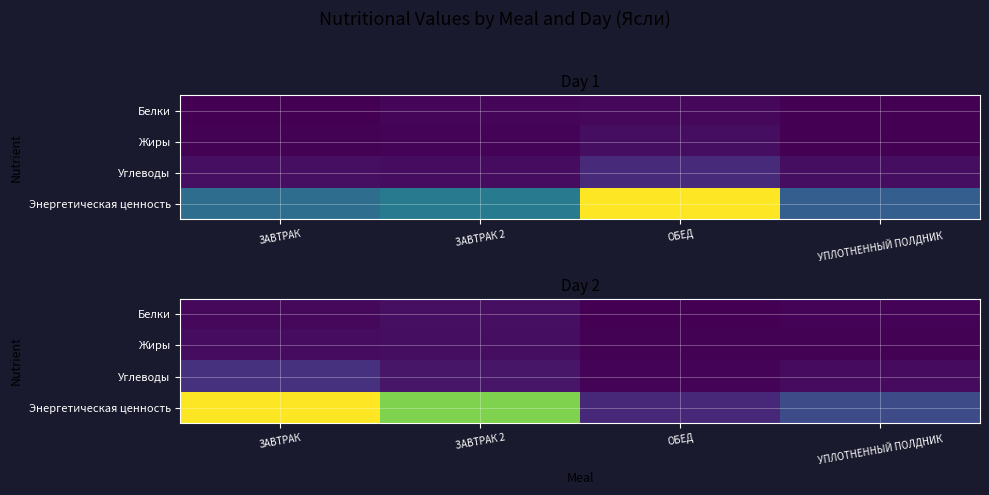

List the labels in order of Углеводы value, largest first.

ЗАВТРАК, ЗАВТРАК 2, УПЛОТНЕННЫЙ ПОЛДНИК, ОБЕД